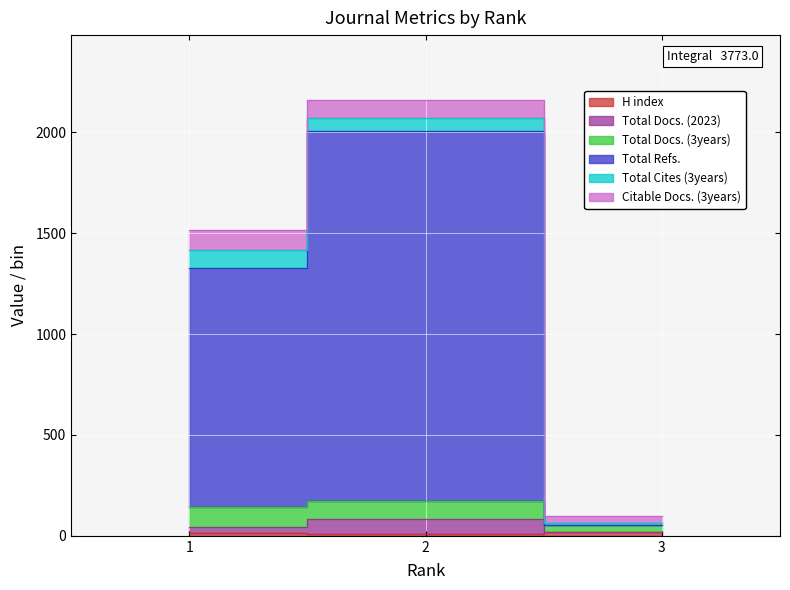

Is it true that Total Docs. (2023) equals 85 at 2?

True